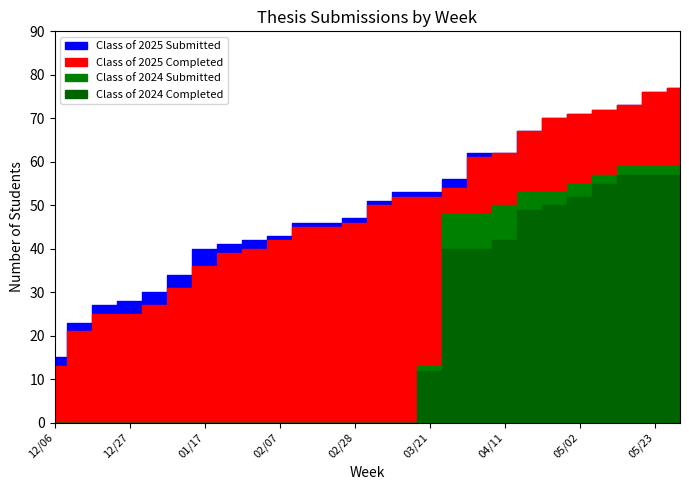

Which series has the largest range (max minus min)?

Class of 2025 Completed